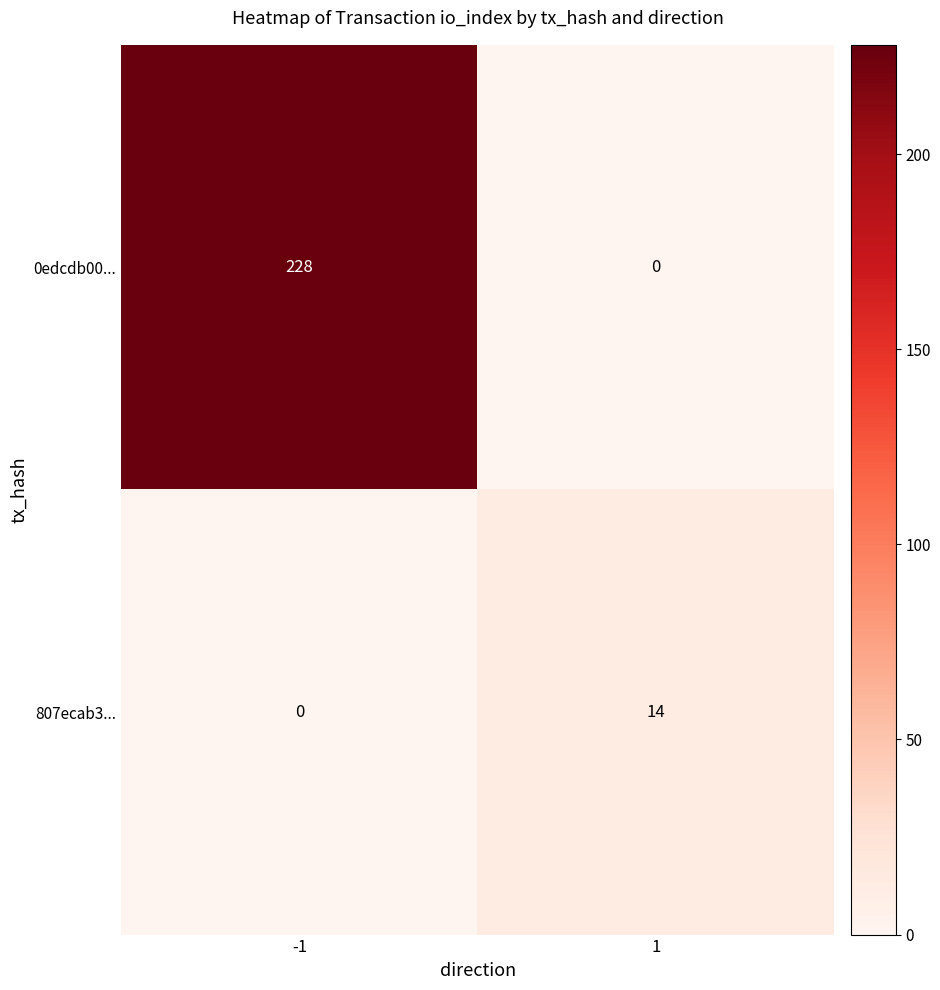

Is the value of 807ecab3... at -1 greater than the value of 0edcdb00... at -1?

No